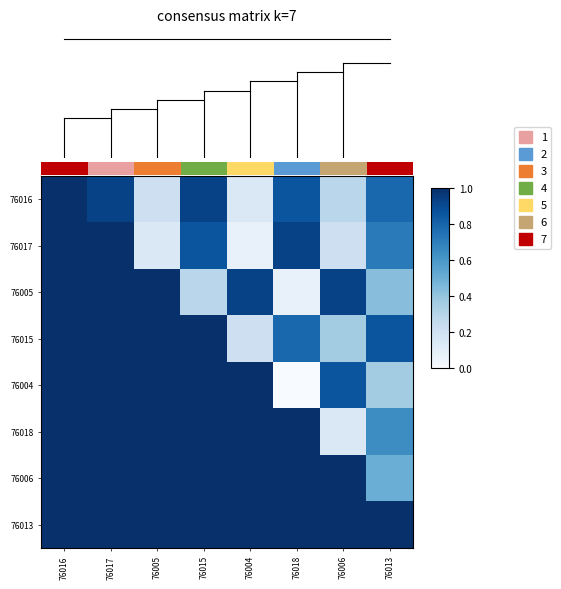

The value of 76017 at 76004 is 0.1. True or false?

False